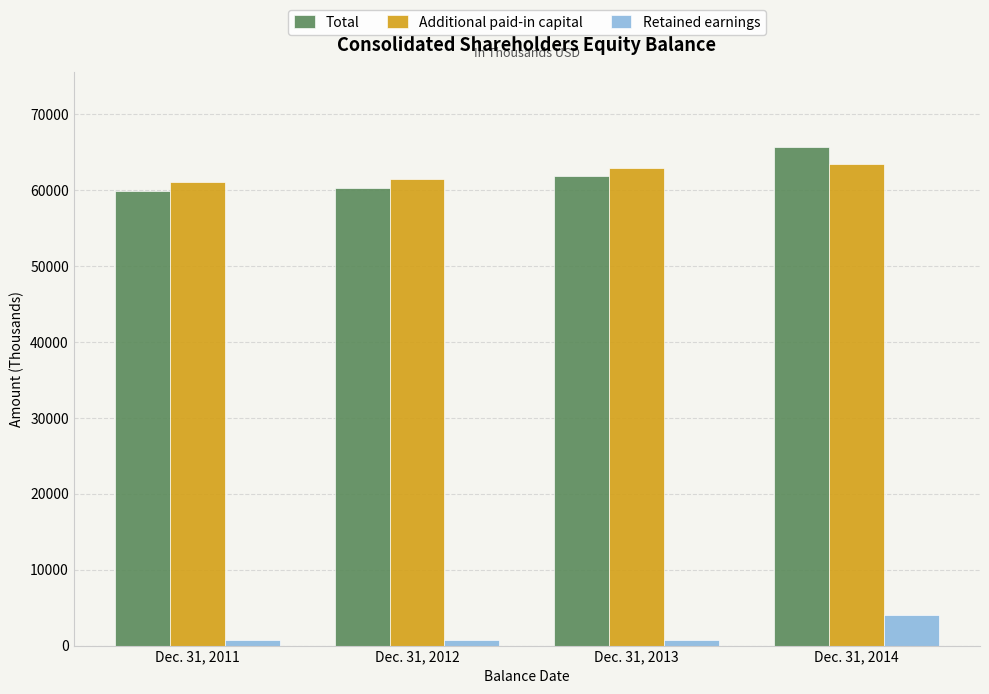

What is the difference between the maximum and minimum values in the Retained earnings series?

3347